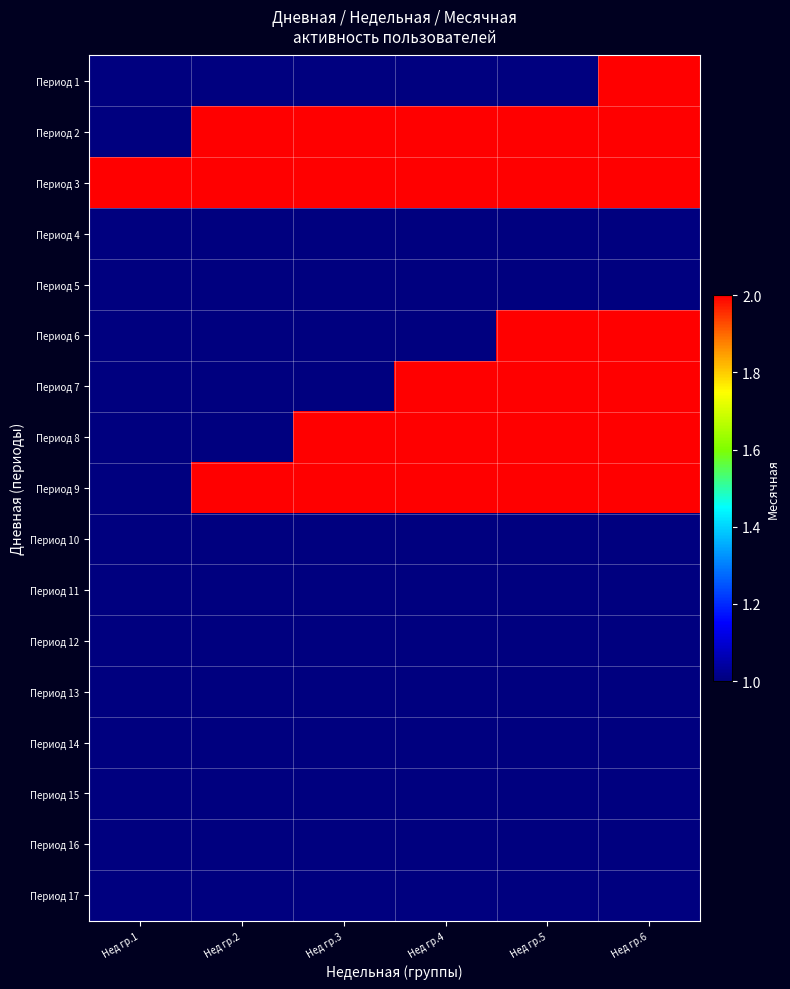

Reading right to left, what are all the values shown in this chart?

Период 1: Нед гр.6=2	Нед гр.5=1	Нед гр.4=1	Нед гр.3=1	Нед гр.2=1	Нед гр.1=1
Период 2: Нед гр.6=2	Нед гр.5=2	Нед гр.4=2	Нед гр.3=2	Нед гр.2=2	Нед гр.1=1
Период 3: Нед гр.6=2	Нед гр.5=2	Нед гр.4=2	Нед гр.3=2	Нед гр.2=2	Нед гр.1=2
Период 4: Нед гр.6=1	Нед гр.5=1	Нед гр.4=1	Нед гр.3=1	Нед гр.2=1	Нед гр.1=1
Период 5: Нед гр.6=1	Нед гр.5=1	Нед гр.4=1	Нед гр.3=1	Нед гр.2=1	Нед гр.1=1
Период 6: Нед гр.6=2	Нед гр.5=2	Нед гр.4=1	Нед гр.3=1	Нед гр.2=1	Нед гр.1=1
Период 7: Нед гр.6=2	Нед гр.5=2	Нед гр.4=2	Нед гр.3=1	Нед гр.2=1	Нед гр.1=1
Период 8: Нед гр.6=2	Нед гр.5=2	Нед гр.4=2	Нед гр.3=2	Нед гр.2=1	Нед гр.1=1
Период 9: Нед гр.6=2	Нед гр.5=2	Нед гр.4=2	Нед гр.3=2	Нед гр.2=2	Нед гр.1=1
Период 10: Нед гр.6=1	Нед гр.5=1	Нед гр.4=1	Нед гр.3=1	Нед гр.2=1	Нед гр.1=1
Период 11: Нед гр.6=1	Нед гр.5=1	Нед гр.4=1	Нед гр.3=1	Нед гр.2=1	Нед гр.1=1
Период 12: Нед гр.6=1	Нед гр.5=1	Нед гр.4=1	Нед гр.3=1	Нед гр.2=1	Нед гр.1=1
Период 13: Нед гр.6=1	Нед гр.5=1	Нед гр.4=1	Нед гр.3=1	Нед гр.2=1	Нед гр.1=1
Период 14: Нед гр.6=1	Нед гр.5=1	Нед гр.4=1	Нед гр.3=1	Нед гр.2=1	Нед гр.1=1
Период 15: Нед гр.6=1	Нед гр.5=1	Нед гр.4=1	Нед гр.3=1	Нед гр.2=1	Нед гр.1=1
Период 16: Нед гр.6=1	Нед гр.5=1	Нед гр.4=1	Нед гр.3=1	Нед гр.2=1	Нед гр.1=1
Период 17: Нед гр.6=1	Нед гр.5=1	Нед гр.4=1	Нед гр.3=1	Нед гр.2=1	Нед гр.1=1